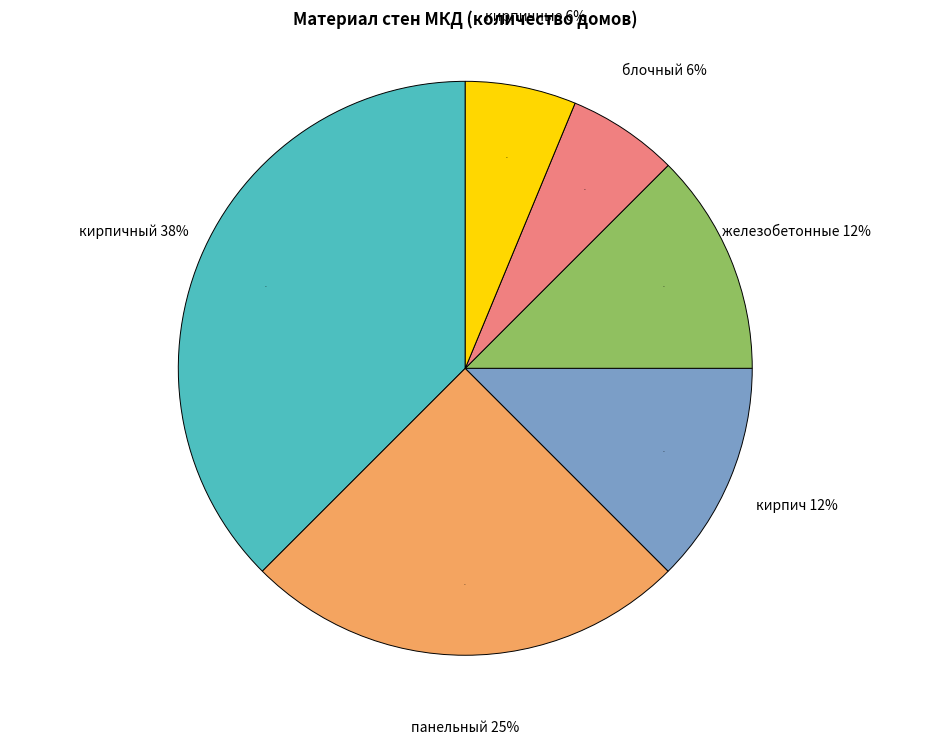

What is the change in value from кирпичный to блочный?

-5